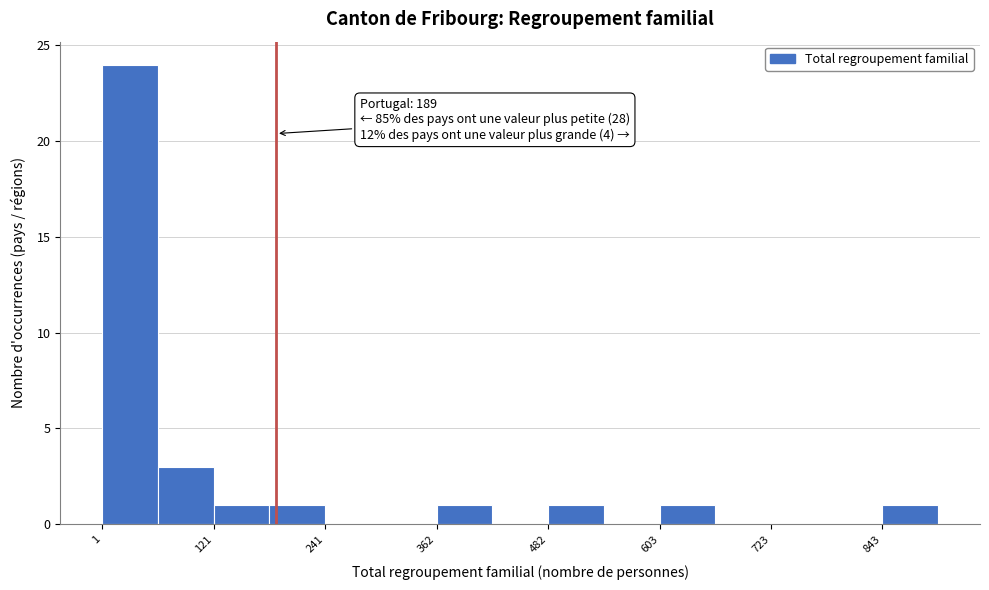

Around what value on the x-axis is the tallest bar? Give the approximate position of its centre, as read against the axis.

40